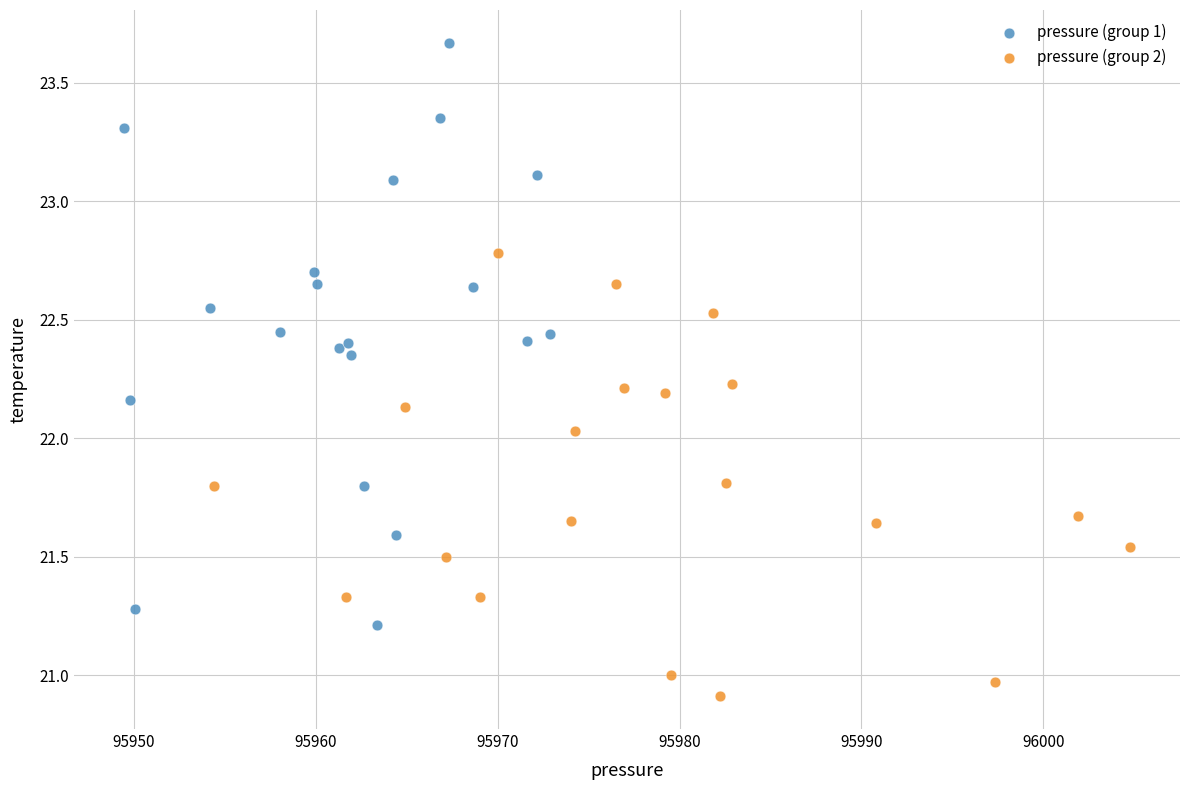

Which series contains the highest Y value?

pressure (group 1)